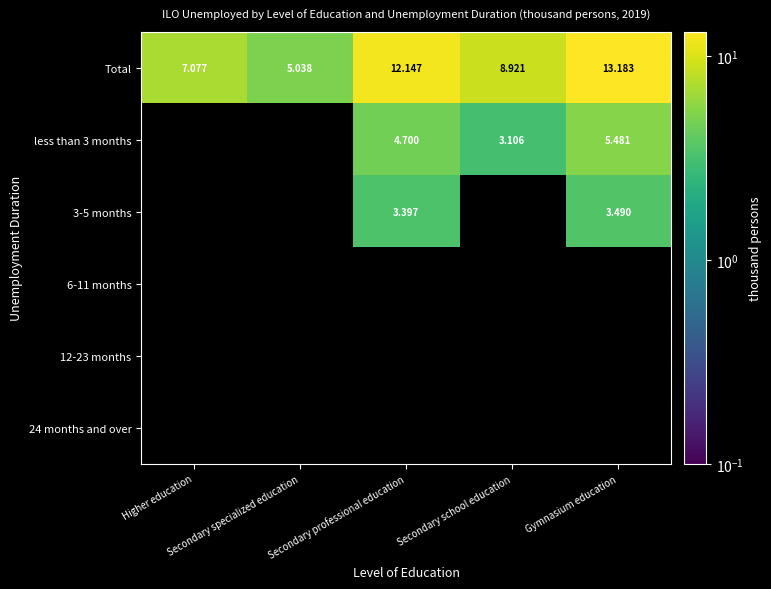

What is the difference between the Total values at Secondary professional education and Higher education?

5.1